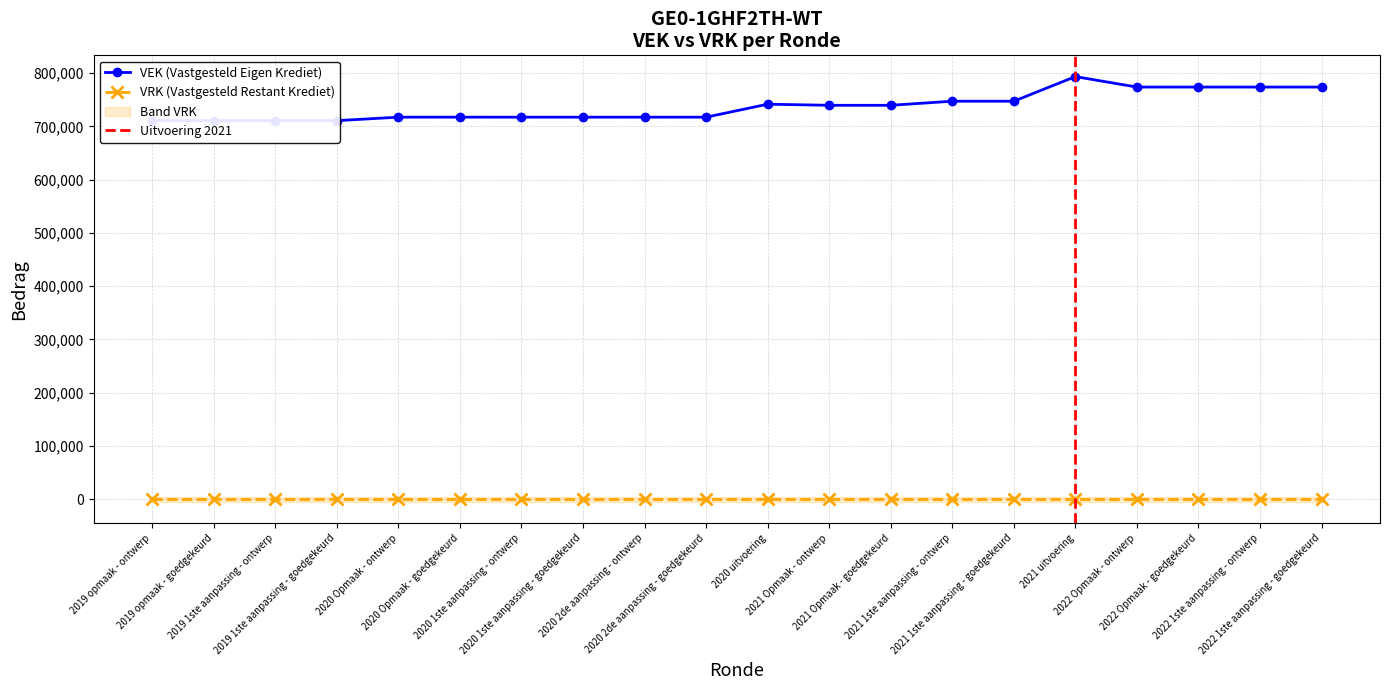

At which label is the value closest to 752202?

2021 1ste aanpassing - ontwerp